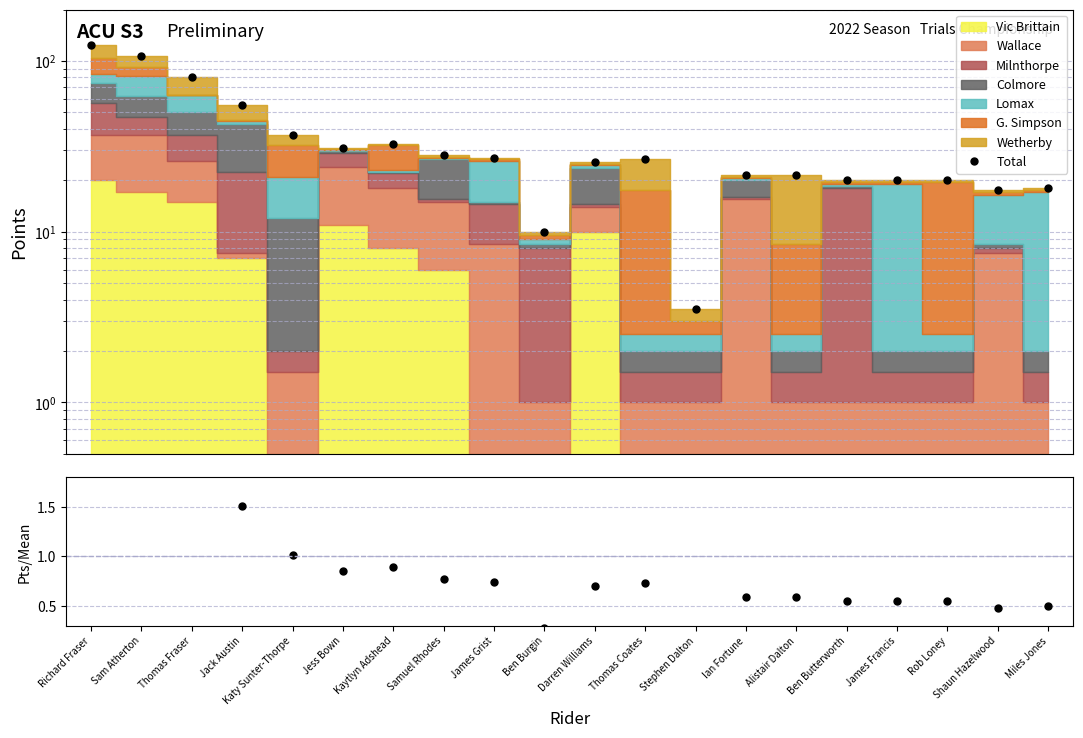

True or false: Total/Mean and Total cross at least once.

False